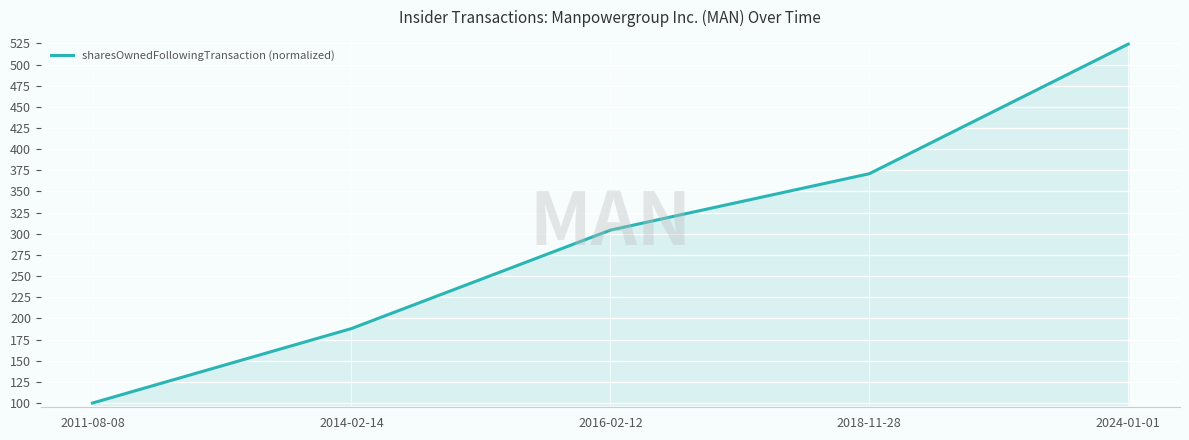

True or false: the data has more than 2 interior local peaks.

False